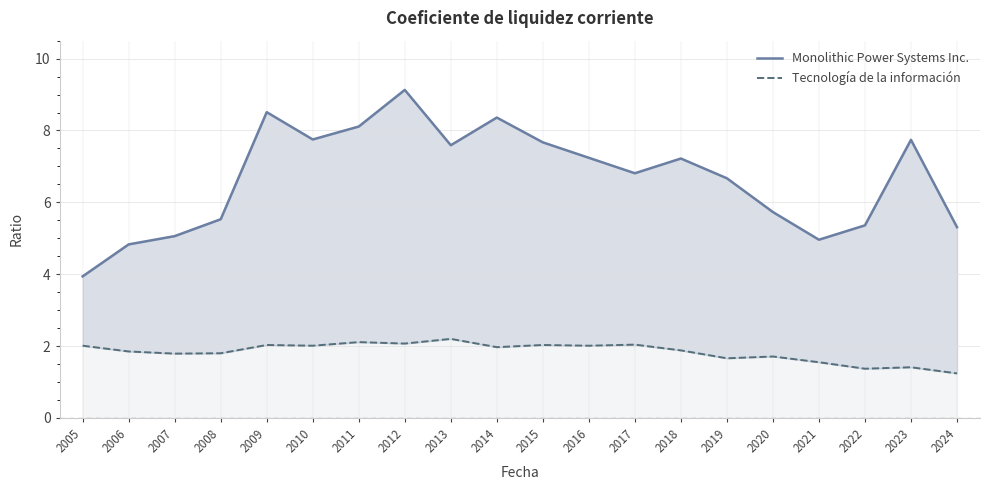

What value does the Tecnología de la información series have at 2011?

2.1